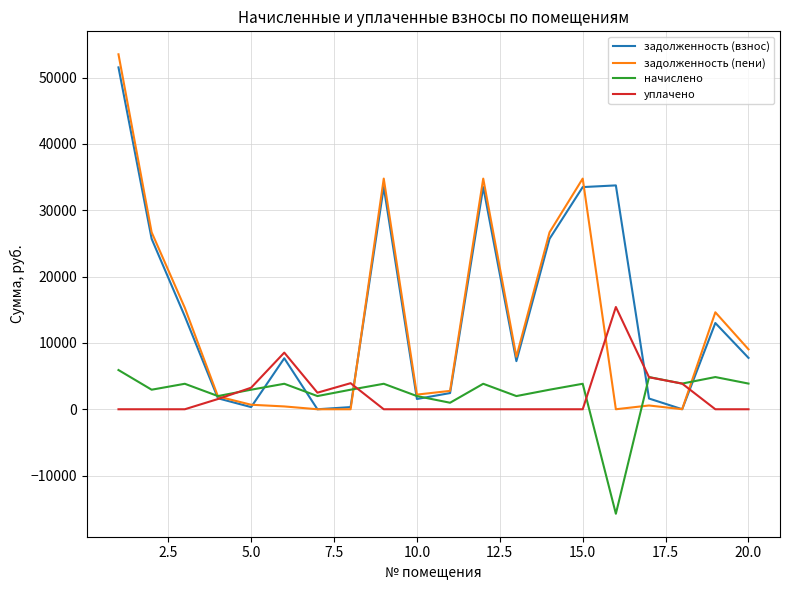

Which series has the widest spread of values?

задолженность (пени)